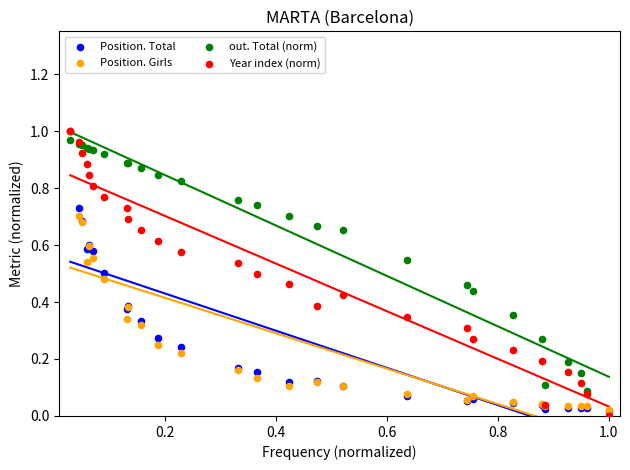

Which series has the largest Y range (max minus min)?

Year index (norm)